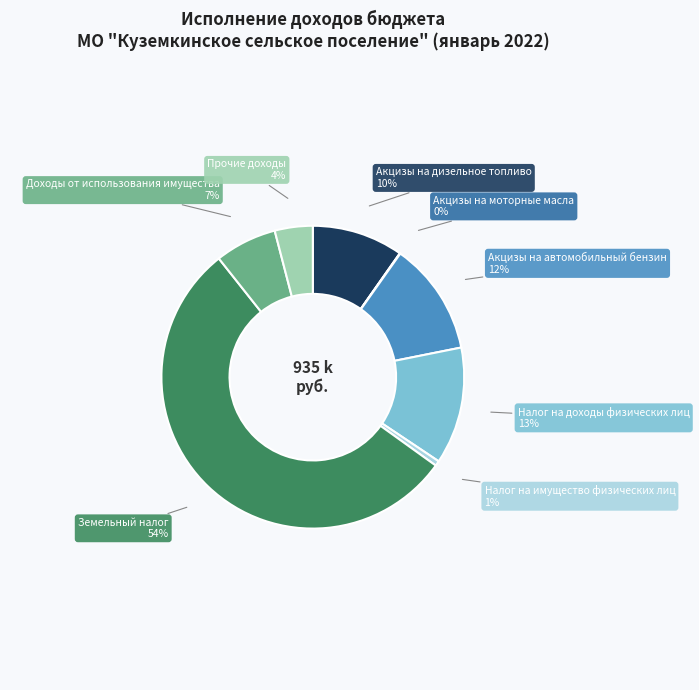

Which slice is the largest?

Земельный налог